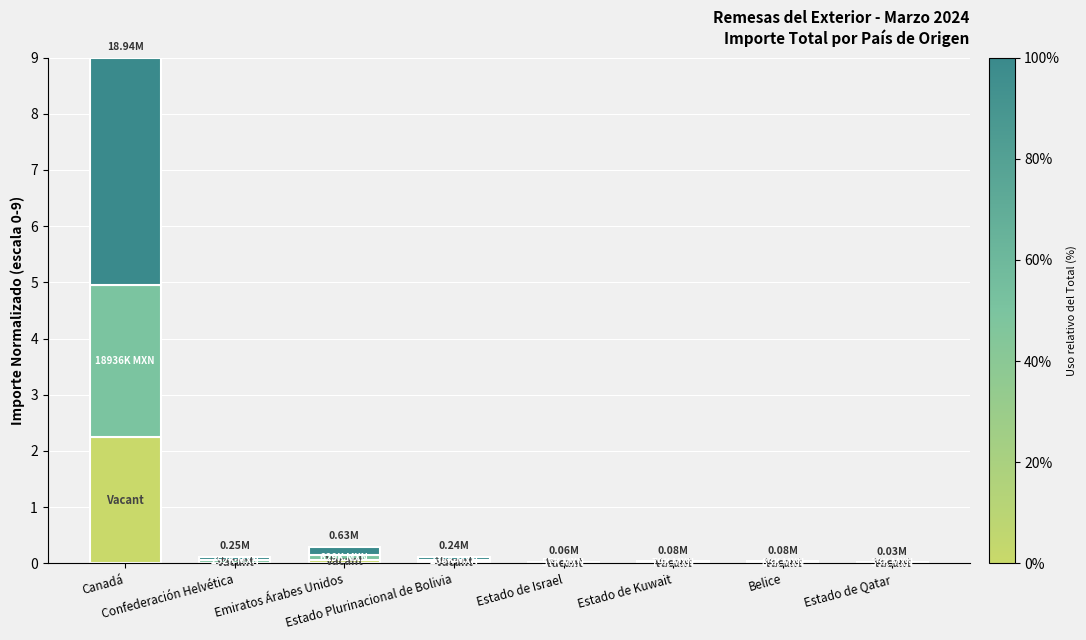

Is it true that Remesas (Upper) equals 0.0 at Belice?

True